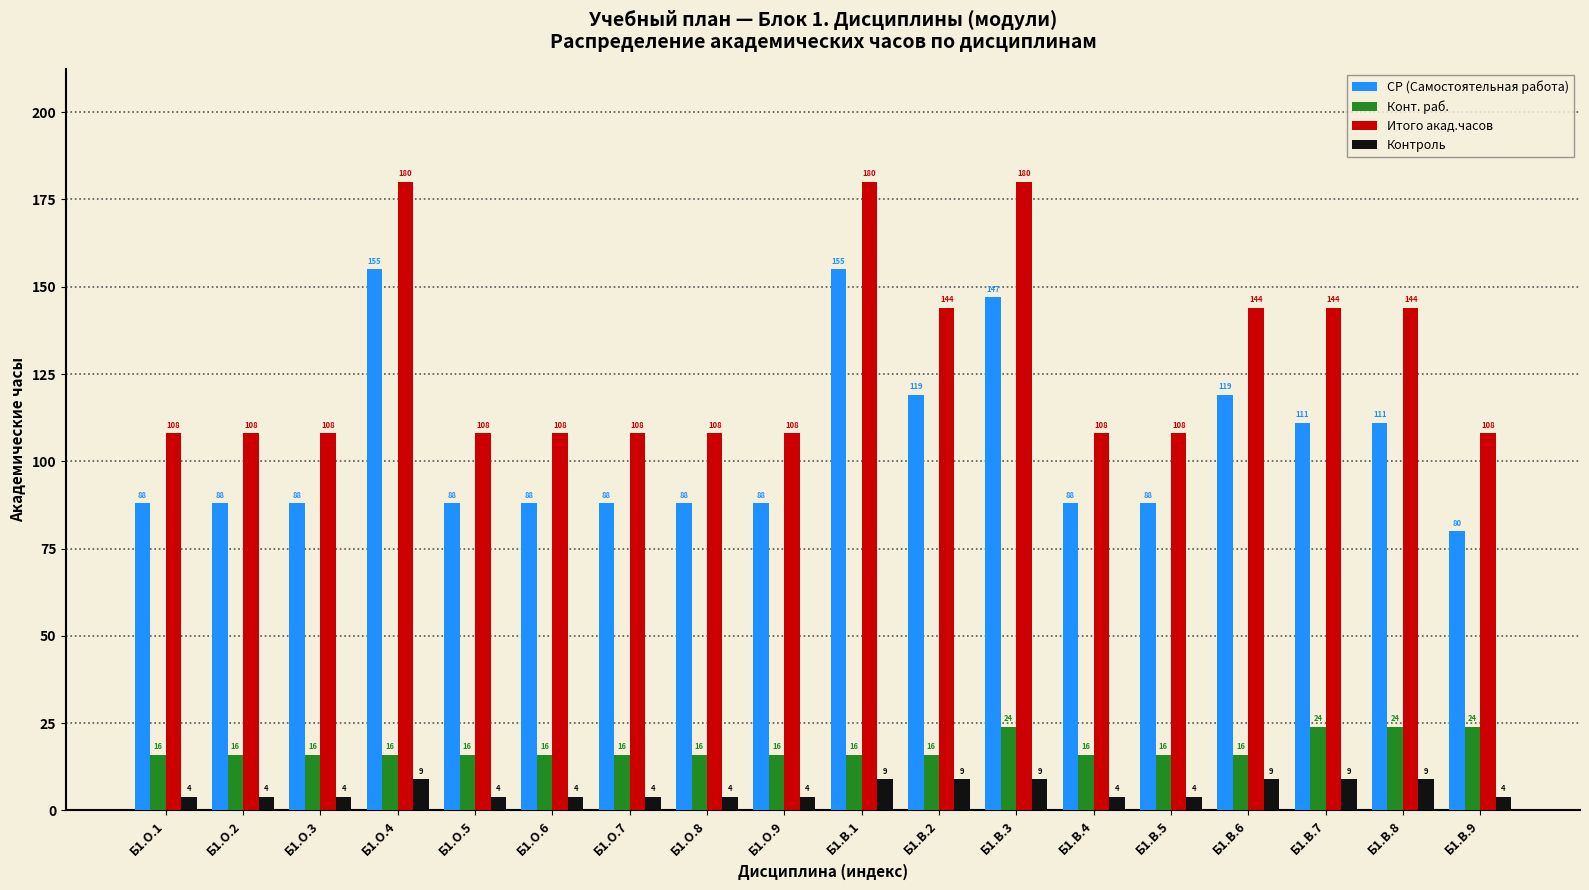

How many bars are there in total?

72